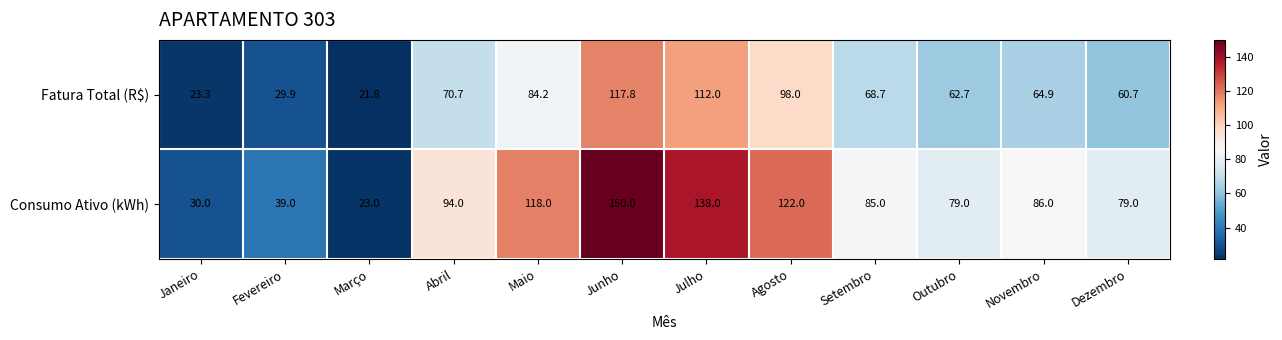

What is the minimum value shown in the chart?

21.8